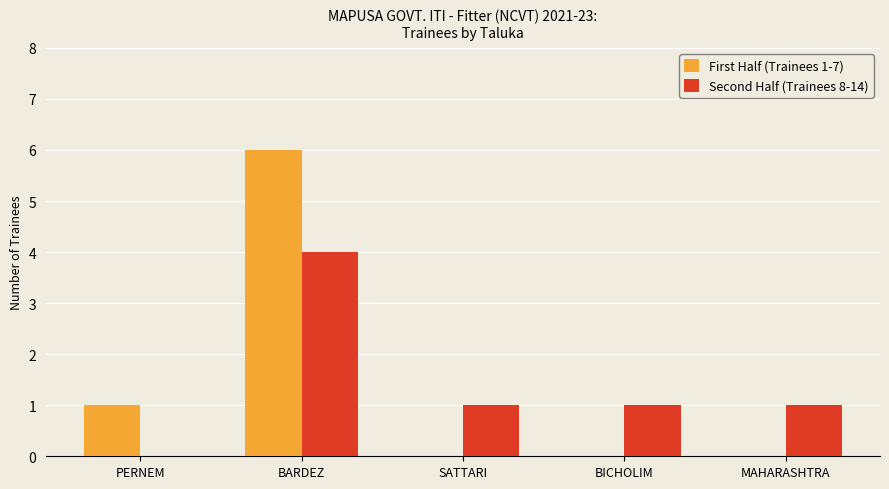

Between BARDEZ and MAHARASHTRA, which series saw the biggest shift?

First Half (Trainees 1-7)